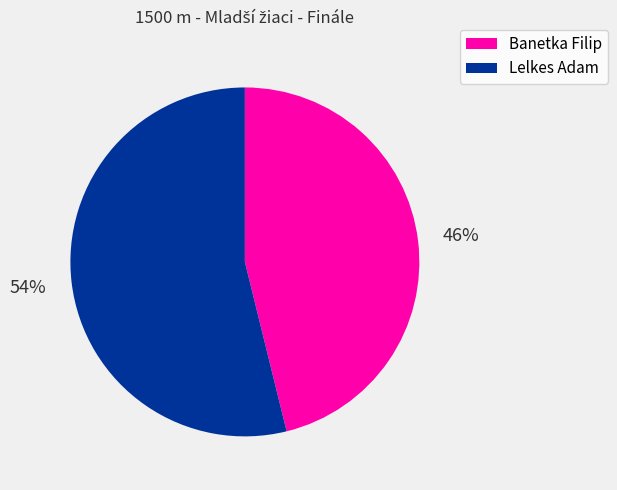

How many segments does this pie chart have?

2